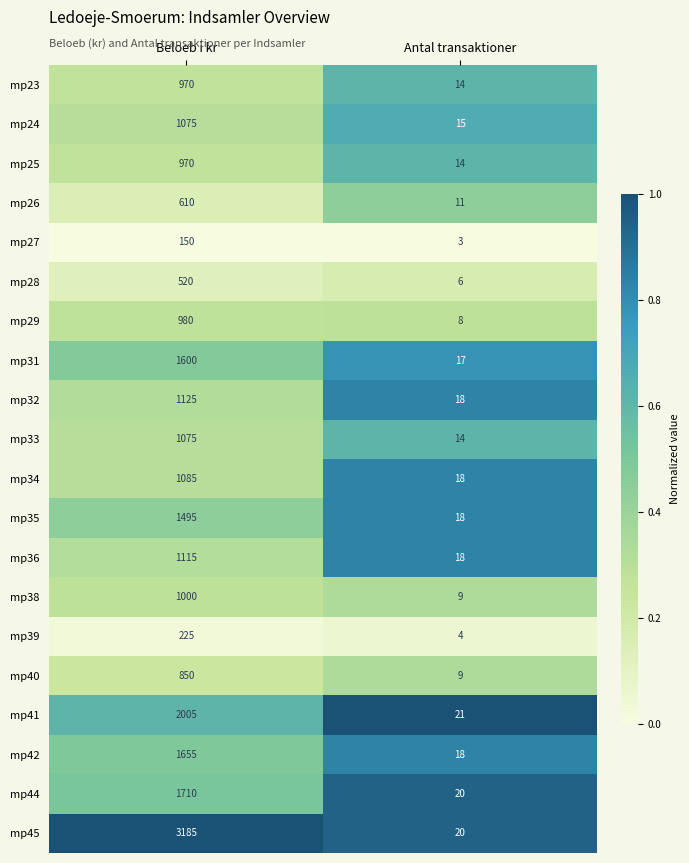

Rank the categories by mp28 value from lowest to highest.

Antal transaktioner, Beloeb i kr